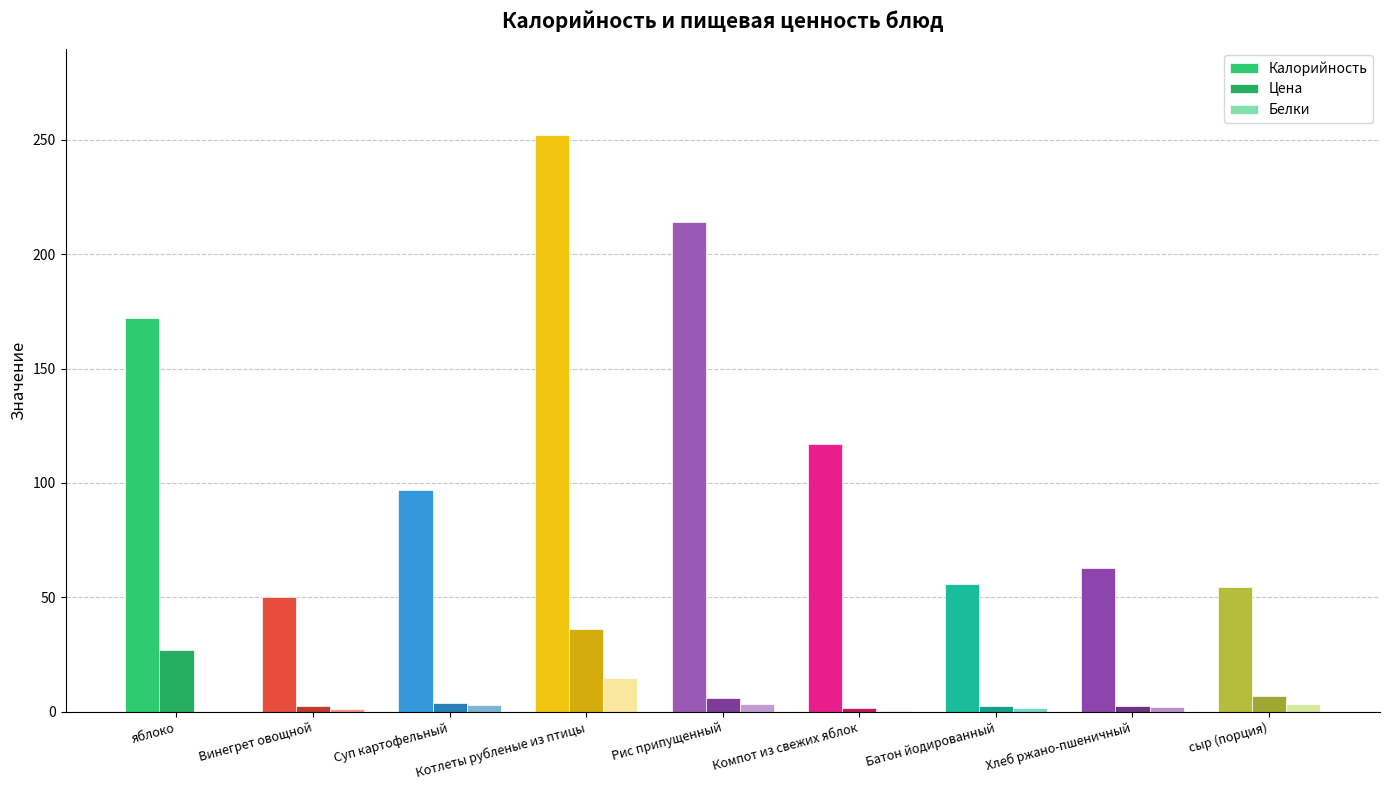

Count the number of data series in this chart.

3